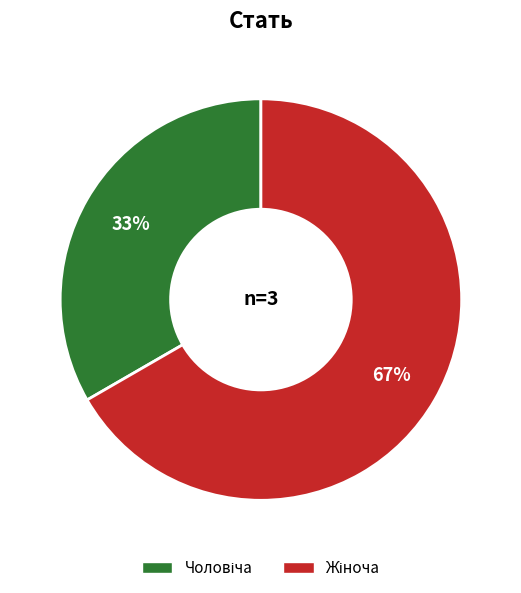

To the nearest percent, what is the average slice percentage?

50%